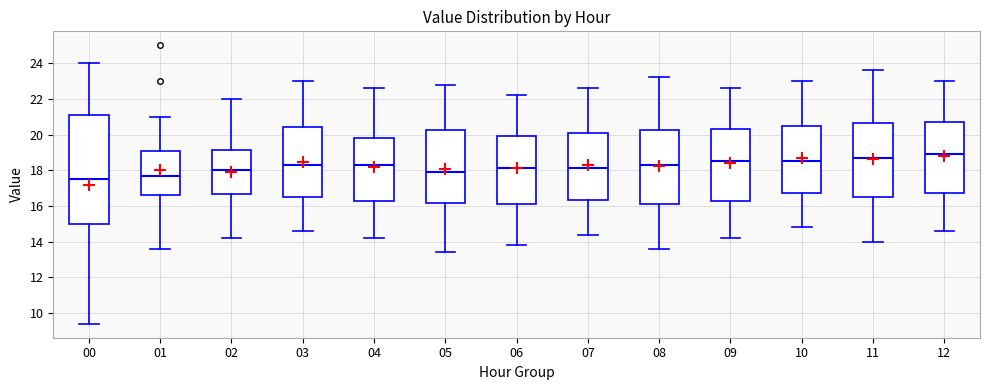

Where does the lower whisker of the box at x = 08 end on the y-axis? The values are not printed on the chart, so give them approximately, as read against the axis.

13.6